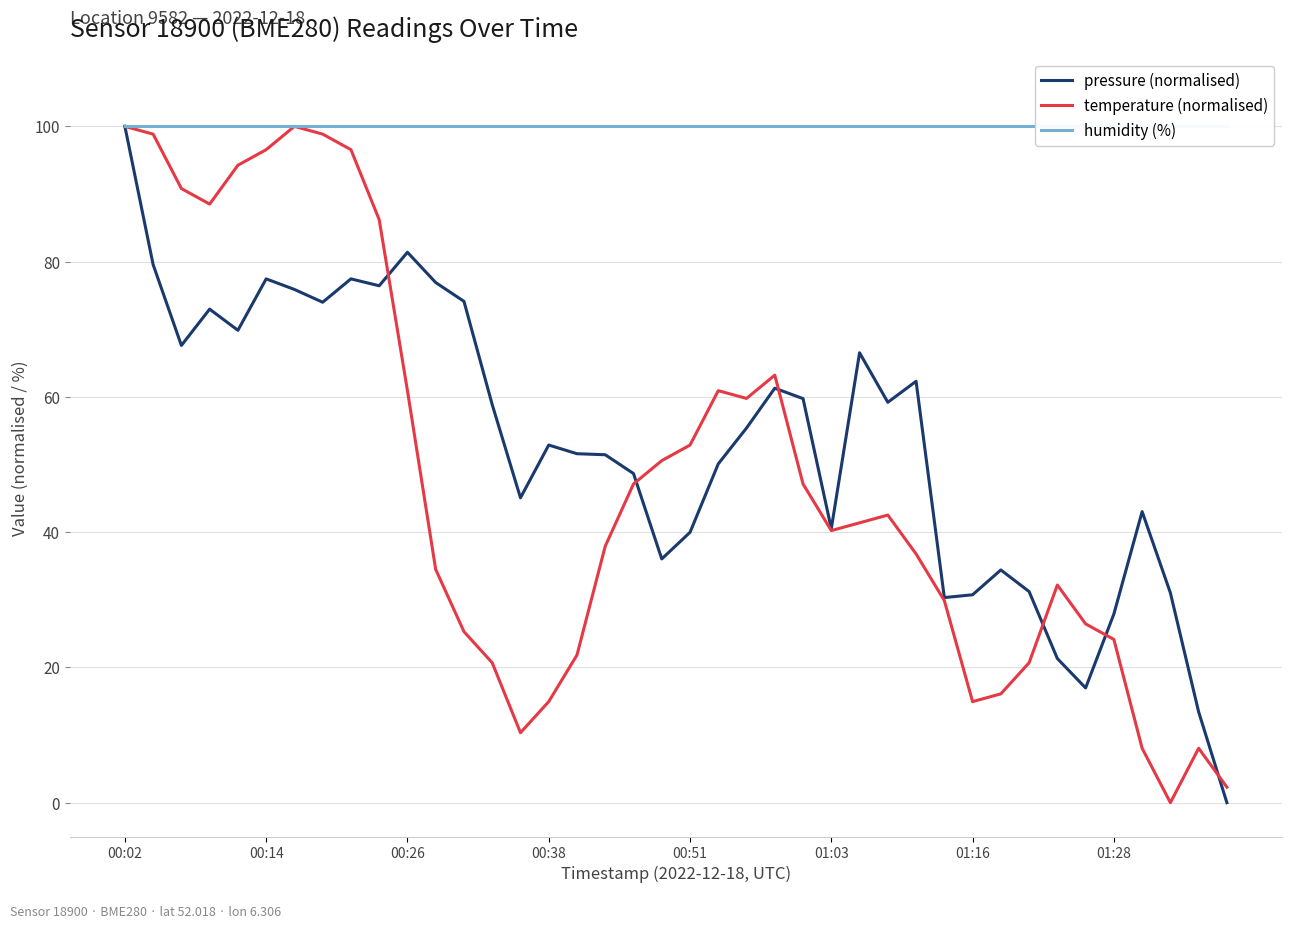

How many lines are shown in the chart?

3